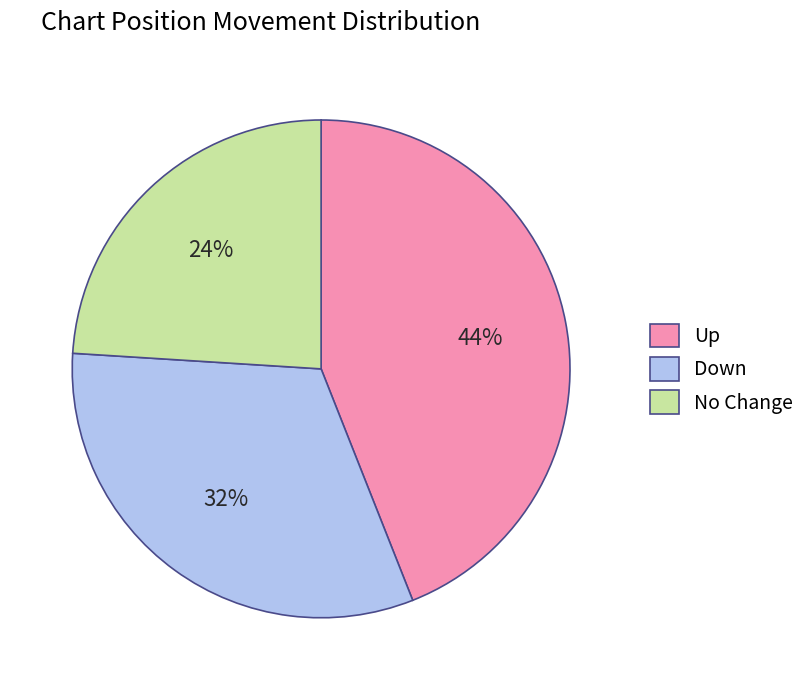

How many slices are in this pie chart?

3